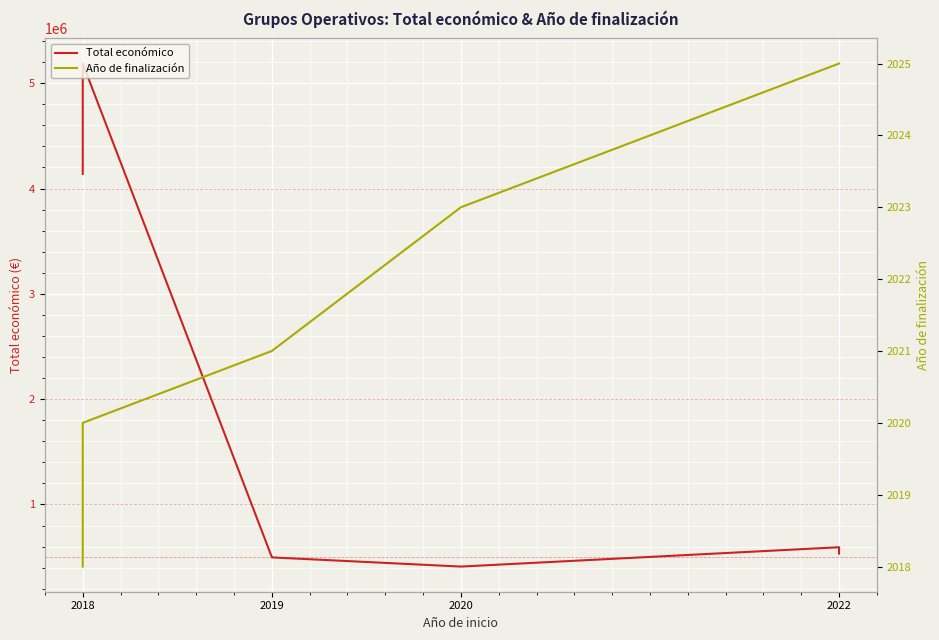

How many lines are shown in the chart?

2